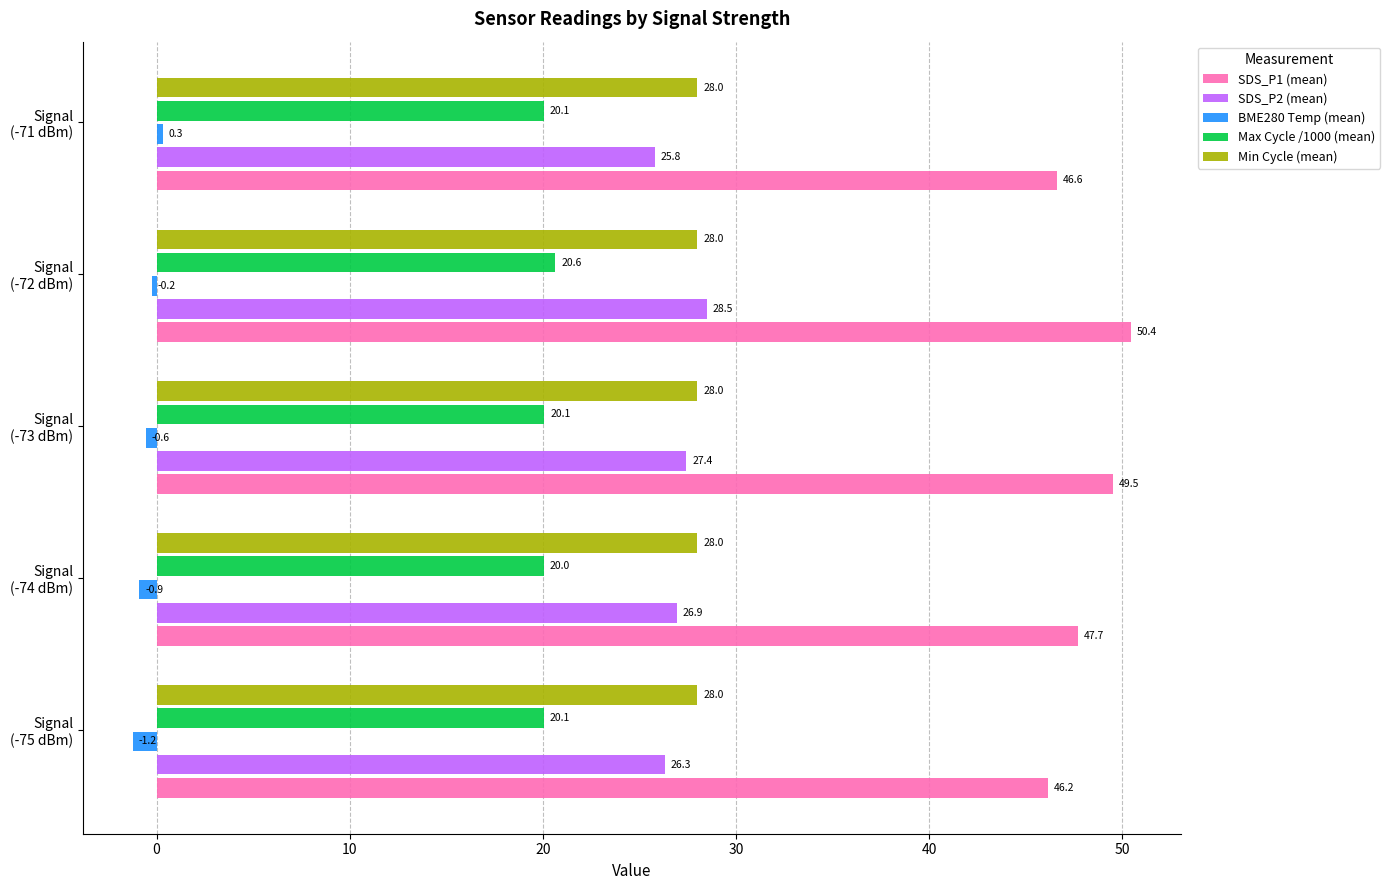

Rank the series by their maximum value, from highest to lowest.

SDS_P1 (mean), SDS_P2 (mean), Min Cycle (mean), Max Cycle /1000 (mean), BME280 Temp (mean)